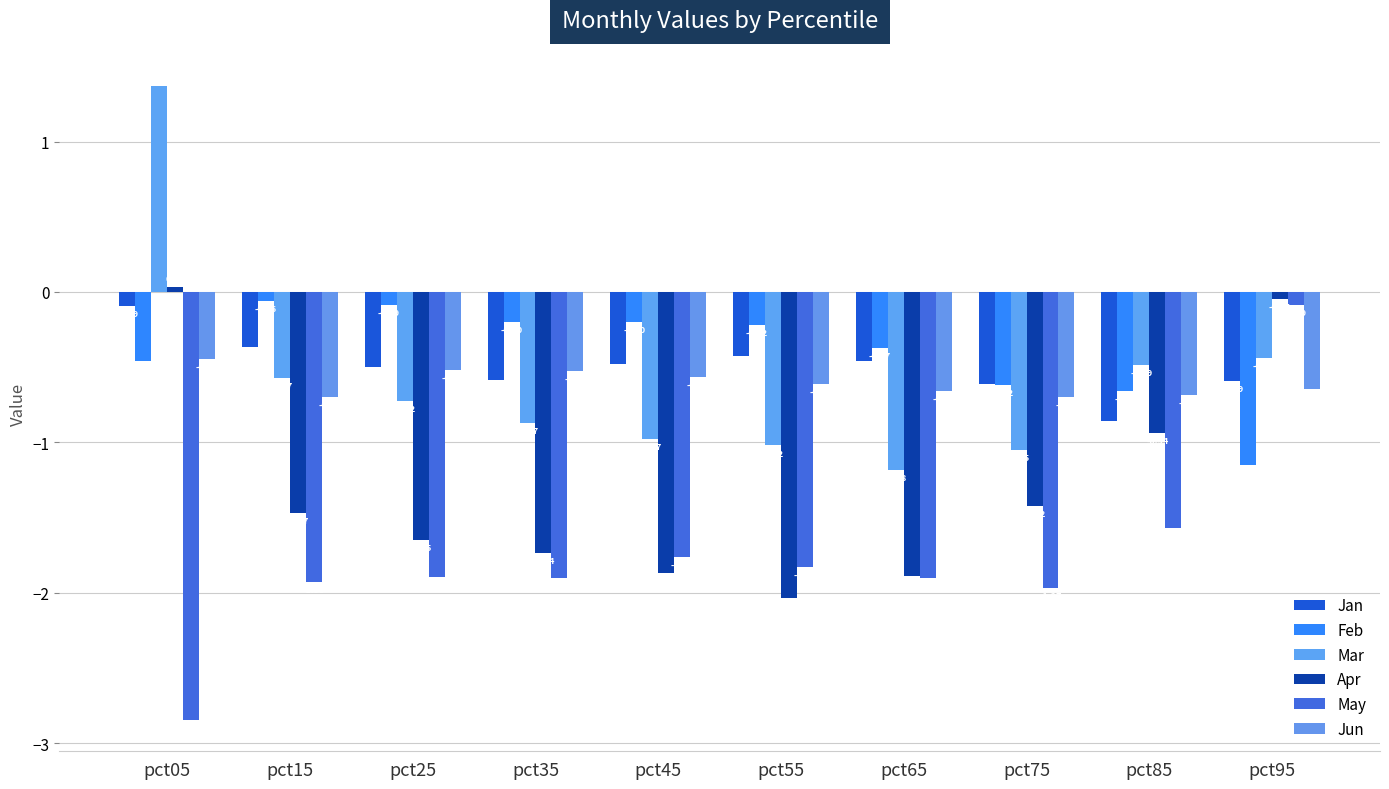

What is the highest value of the May series?

-0.1